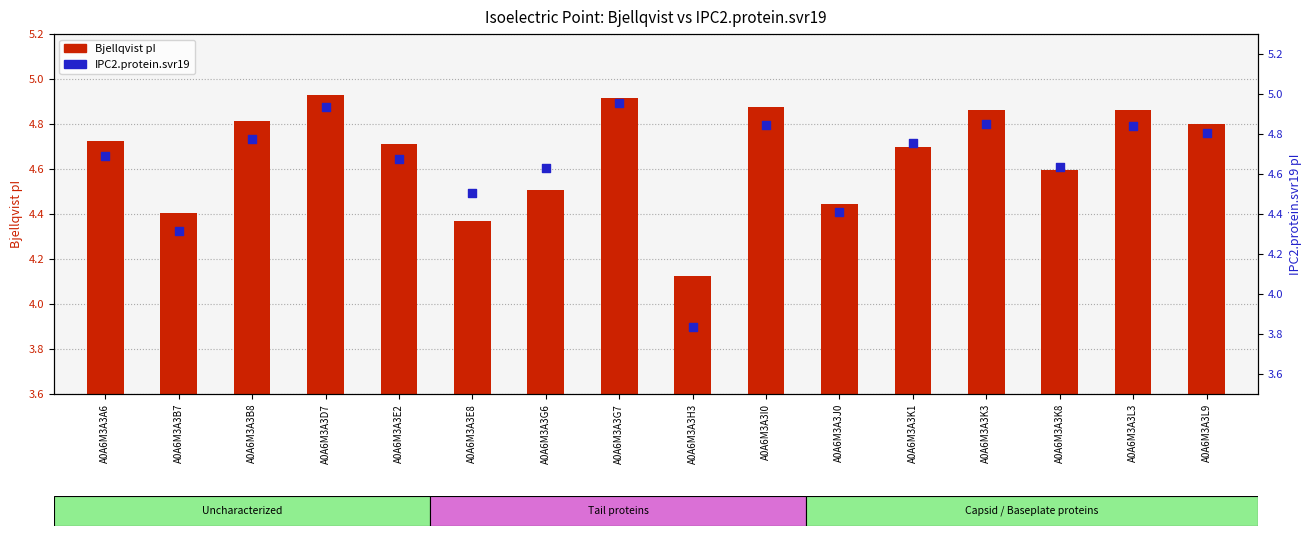

Which series reaches the maximum Y coordinate?

IPC2.protein.svr19